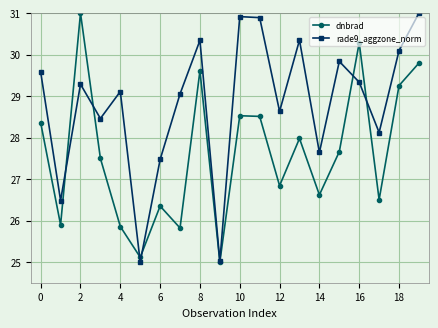

Which series has the largest total across all categories?

rade9_aggzone_norm